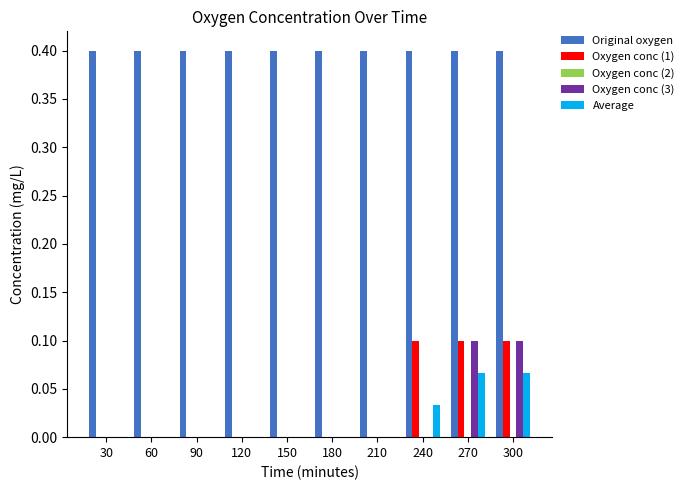

True or false: Oxygen conc (1) has a value of 0.1 at 240.

True